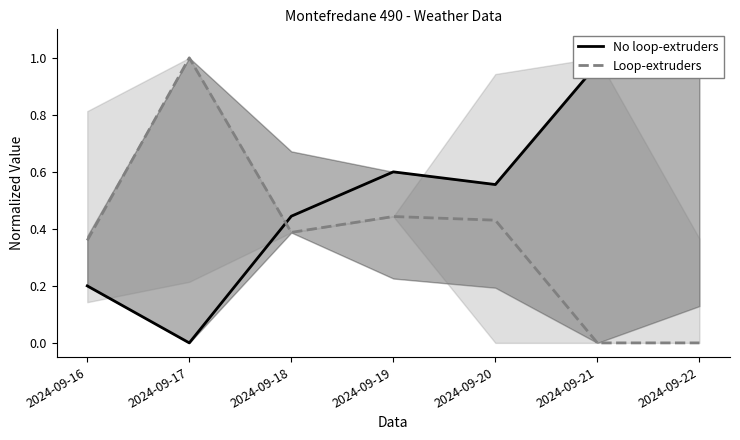

Does the chart have visible grid lines?

No